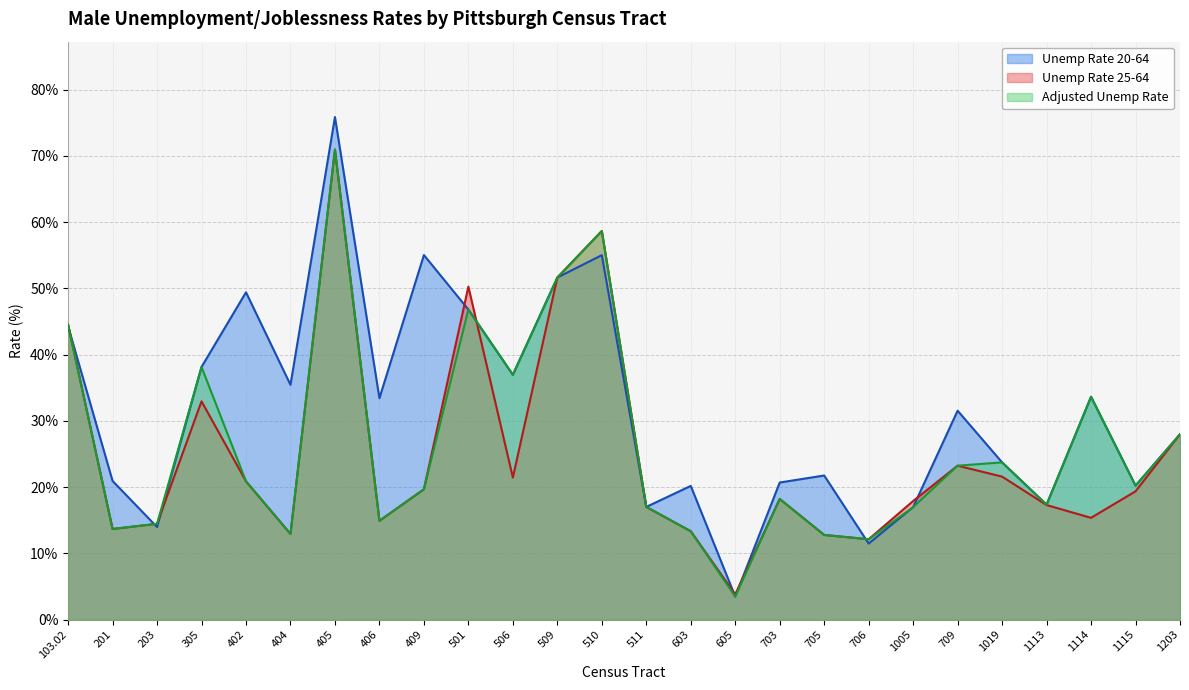

Read the MaleUnemployRate20to64 value at 511.

17.0